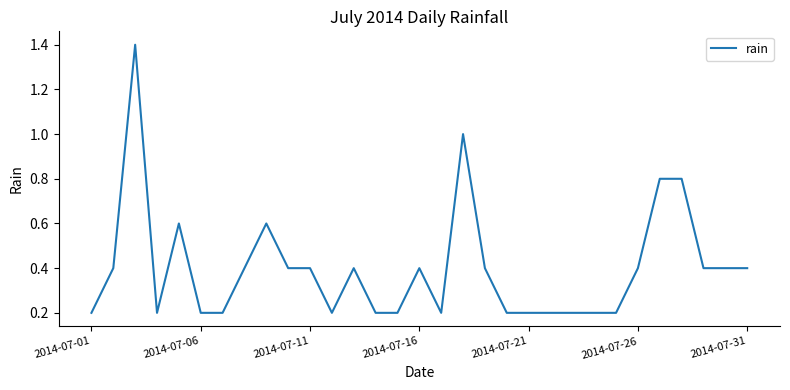

What is the greatest value displayed?

1.4